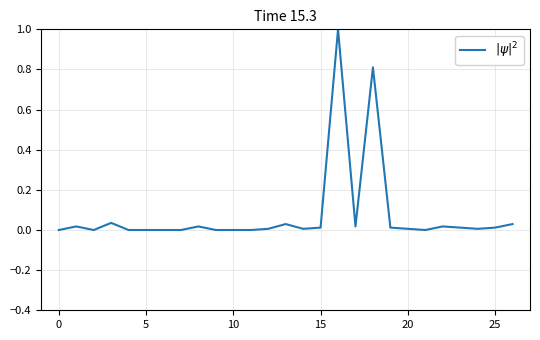

What is the difference between the maximum and minimum values?

1.0